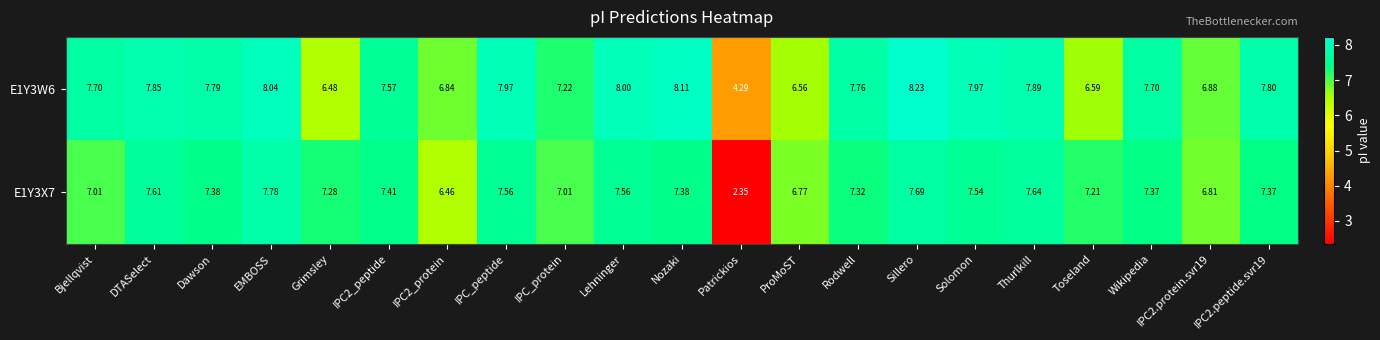

At which category is the sum across all series the highest?

Sillero